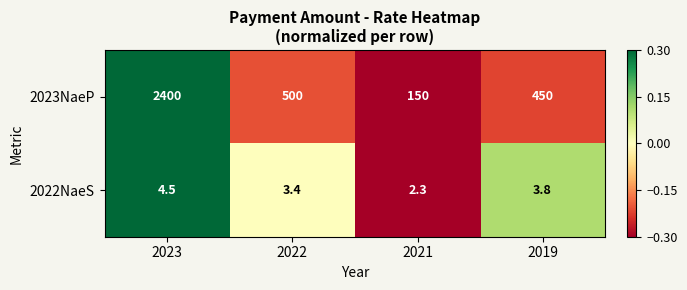

Reading left to right, list all the values displayed in this chart.

2023NaeP: 2400.0	500.0	150.0	450.0
2022NaeS: 4.5	3.4	2.3	3.8